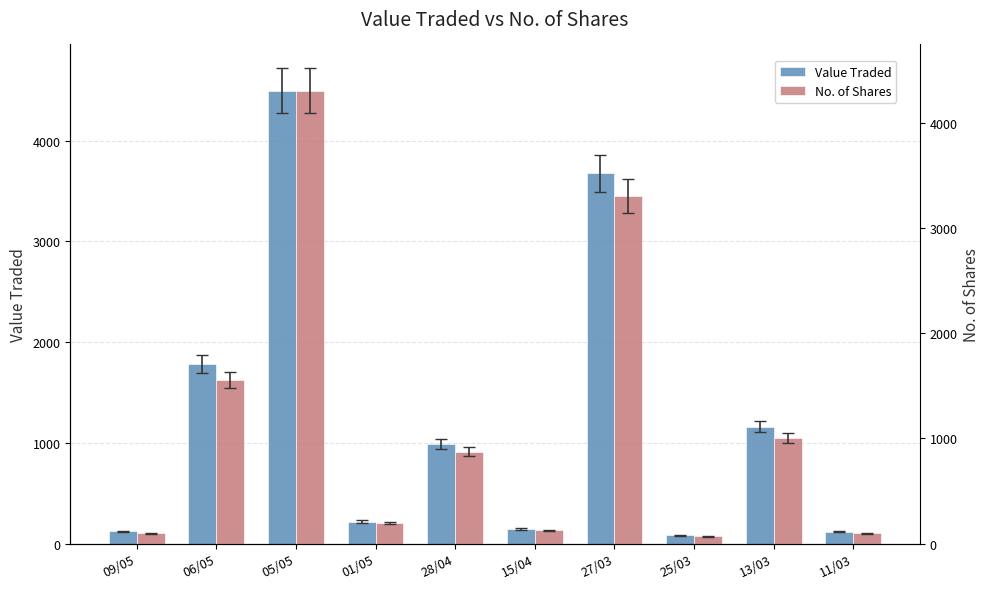

What is the difference between the Value Traded values at 06/05 and 15/04?

1638